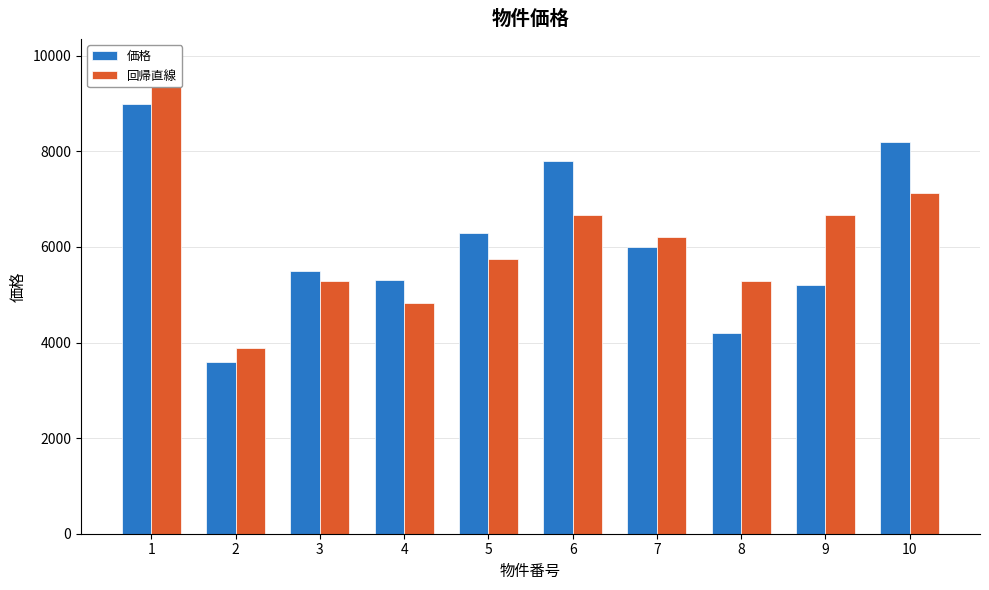

At which label does 回帰直線 first exceed 6202?

1